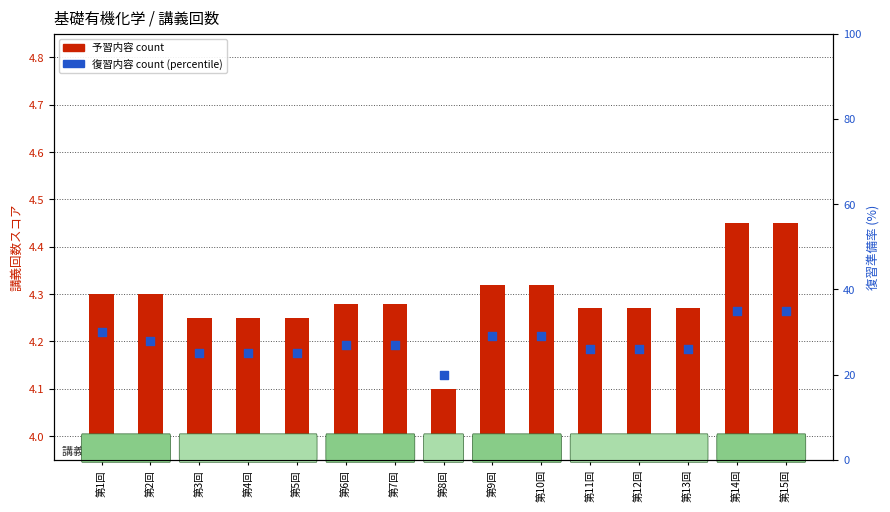

Which series has the largest total across all categories?

復習内容 count (percentile)